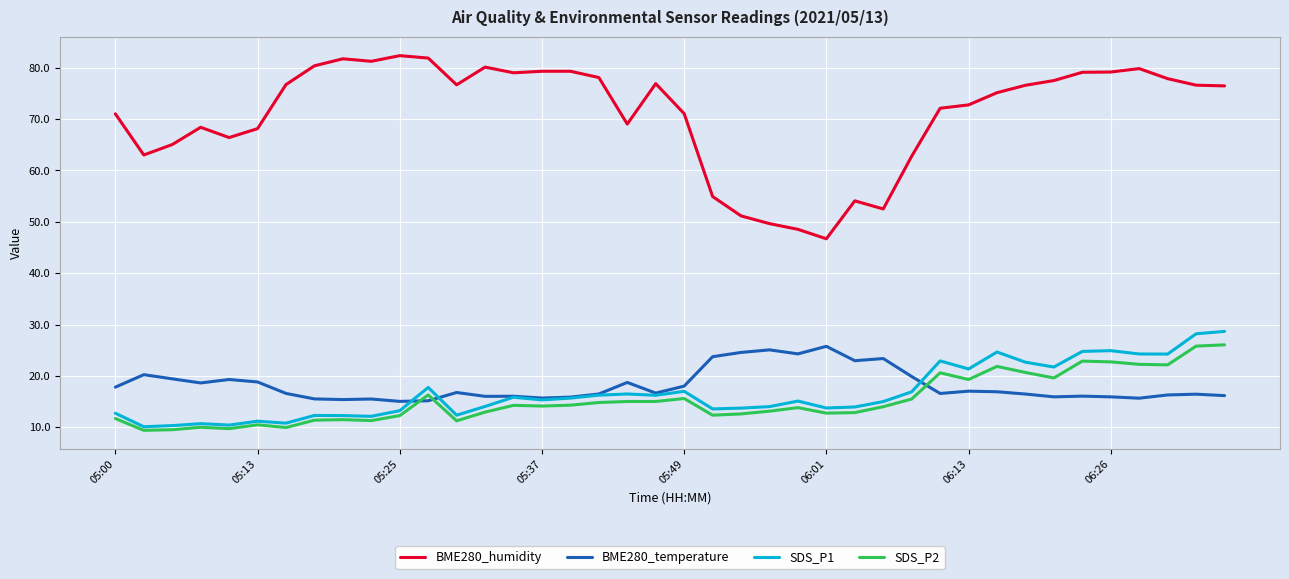

True or false: SDS_P1 and BME280_humidity intersect in this chart.

False